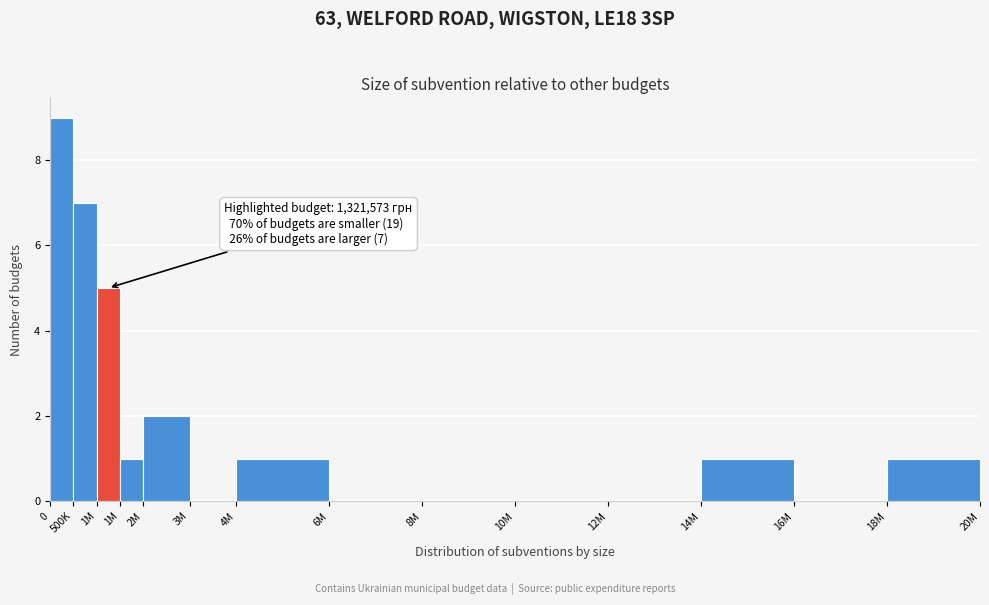

Count the number of data series in this chart.

1